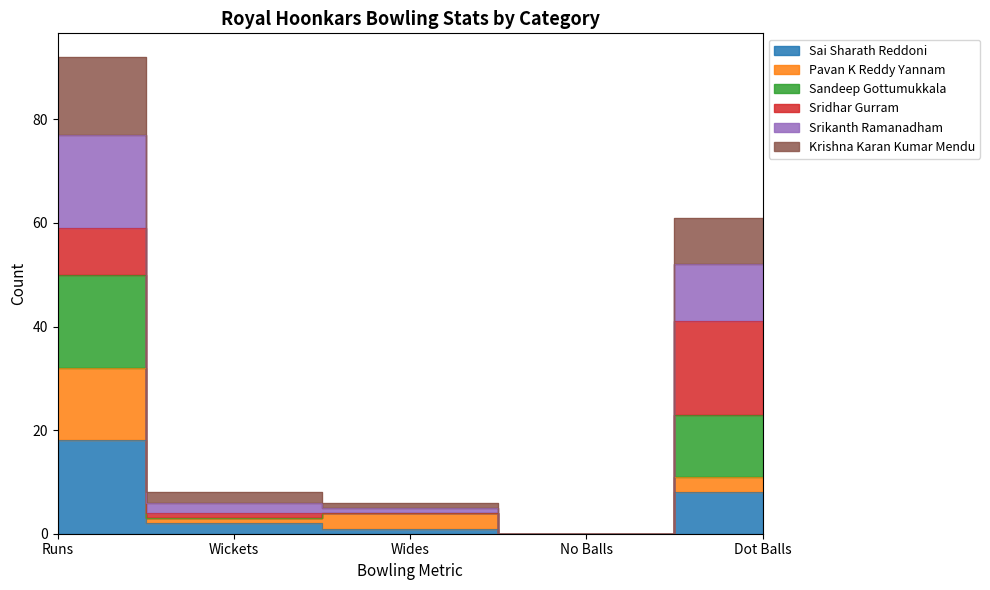

How many interior local valleys does the Sandeep Gottumukkala series have?

1